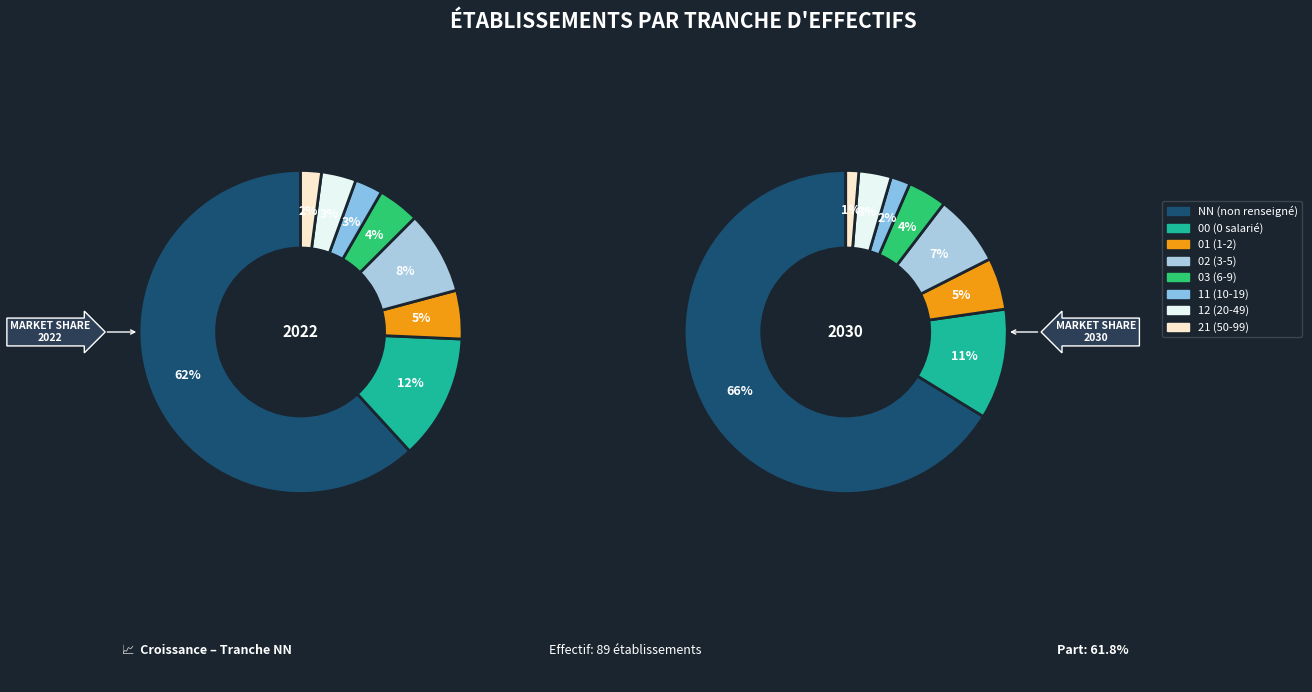

Is NN the majority of the pie?

Yes